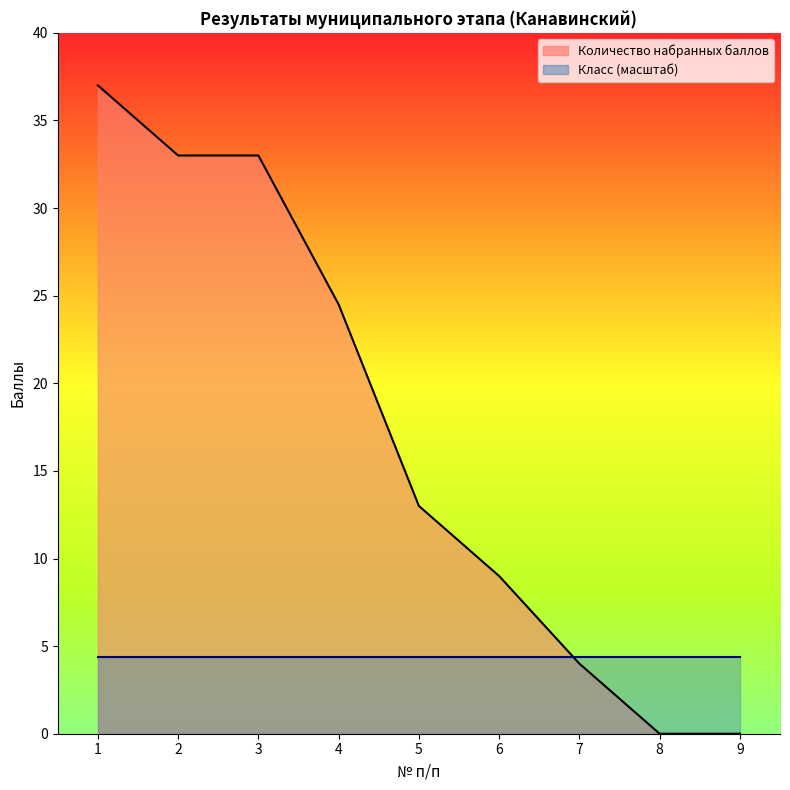

Is it true that the value at 6 is 9.0?

True